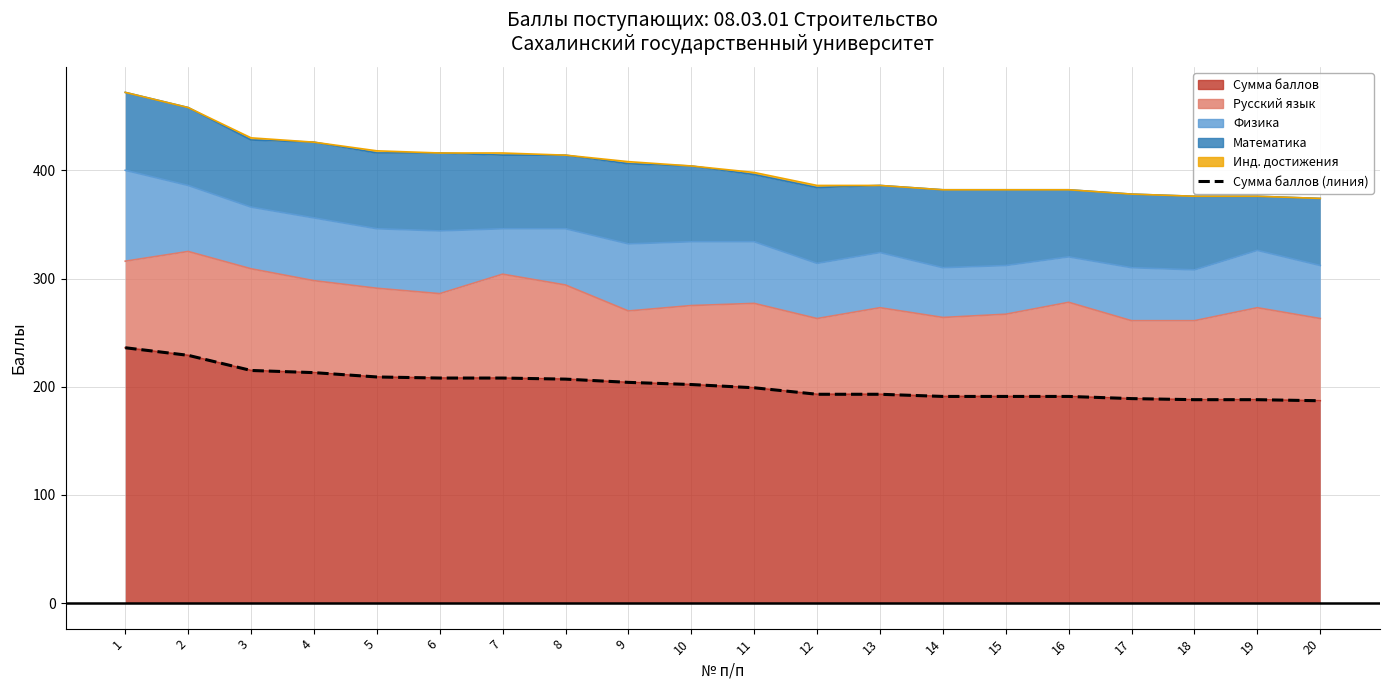

The chart shows a value of 115 at 5. True or false?

False